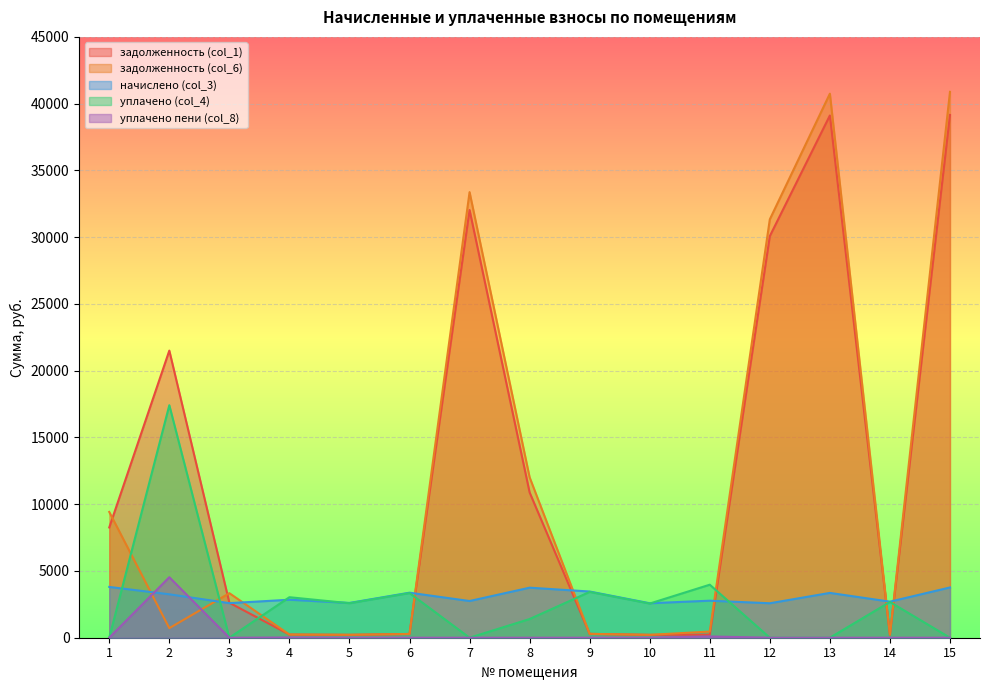

True or false: начислено (col_3) and задолженность (col_1) intersect in this chart.

True